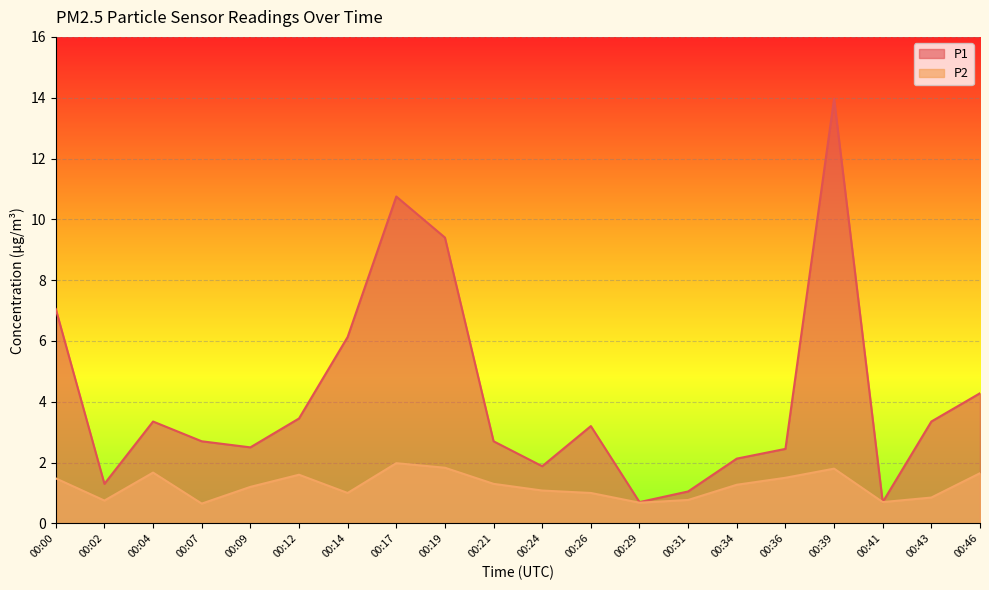

What is the value of the P1 point at the 13th from the left?

0.7